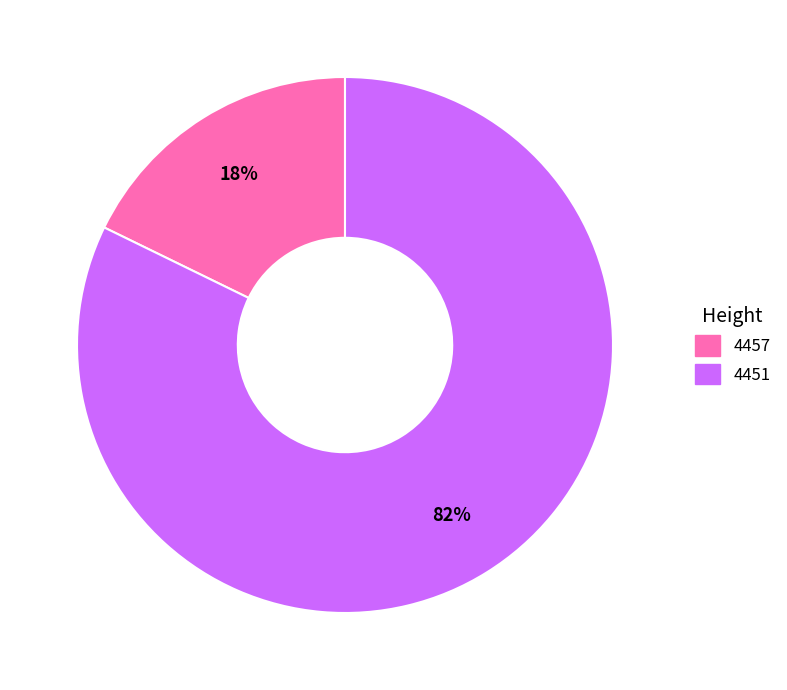

What percentage is the 4457 slice, to the nearest percent?

18%